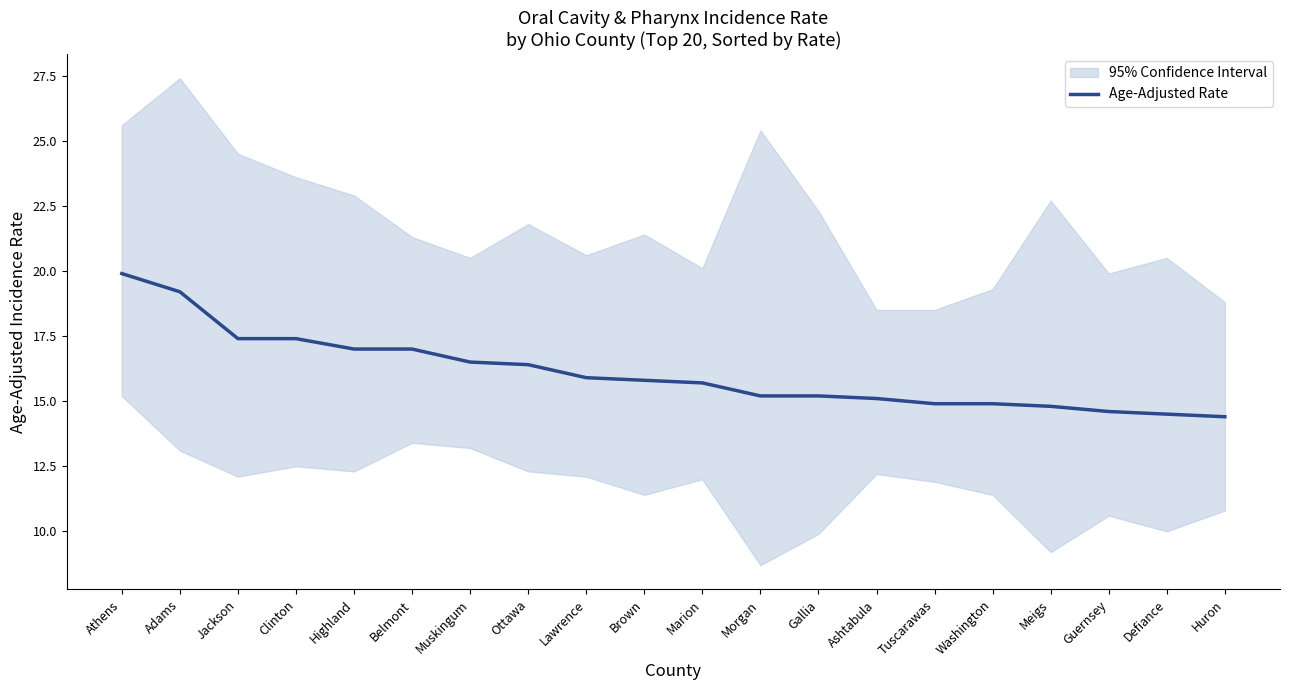

Is this an area chart (filled region under the line)?

No